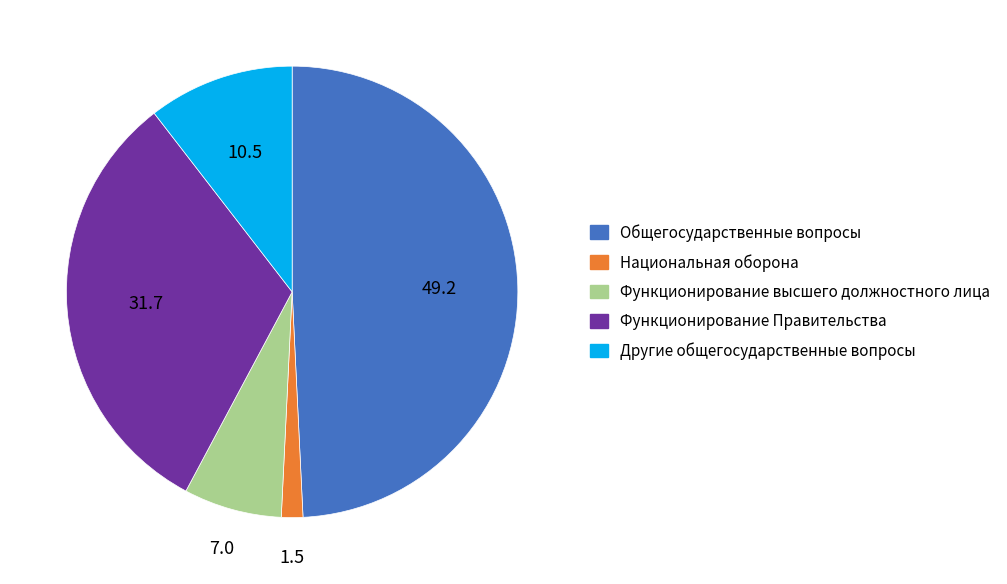

Is the sum of Функционирование высшего должностного лица and Национальная оборона greater than half?

No